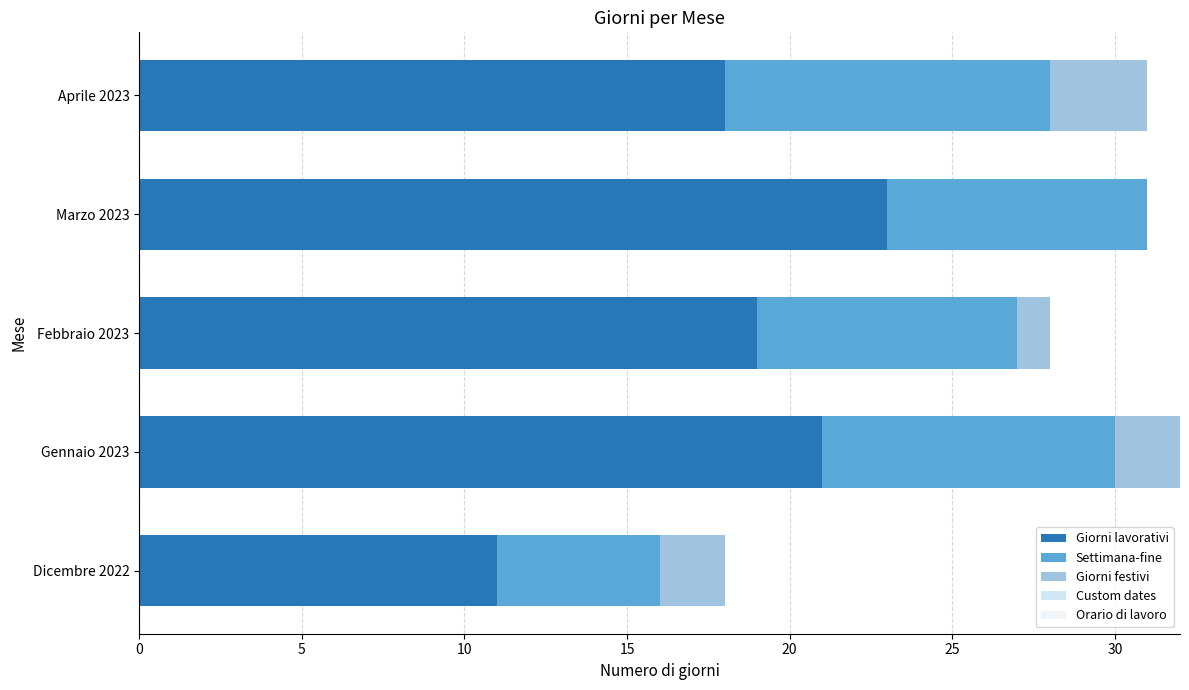

How many distinct data groups are displayed?

3